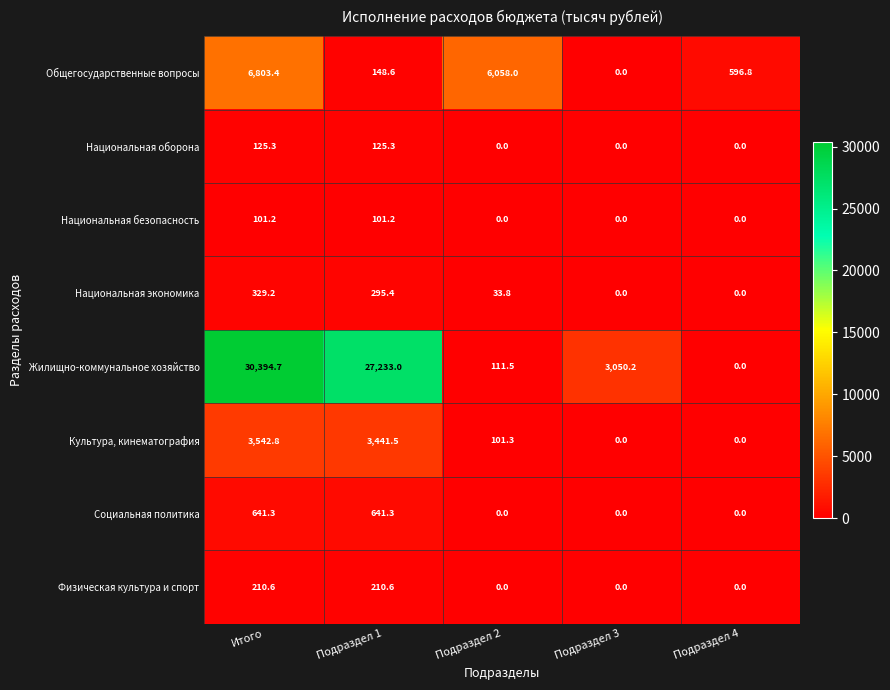

How many data points in Общегосударственные вопросы are above 596?

3